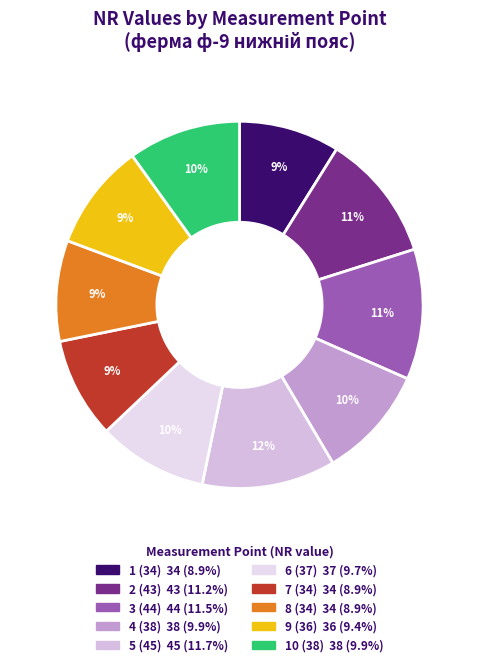

How much of the chart is everything except 9 (36)?

90.6%